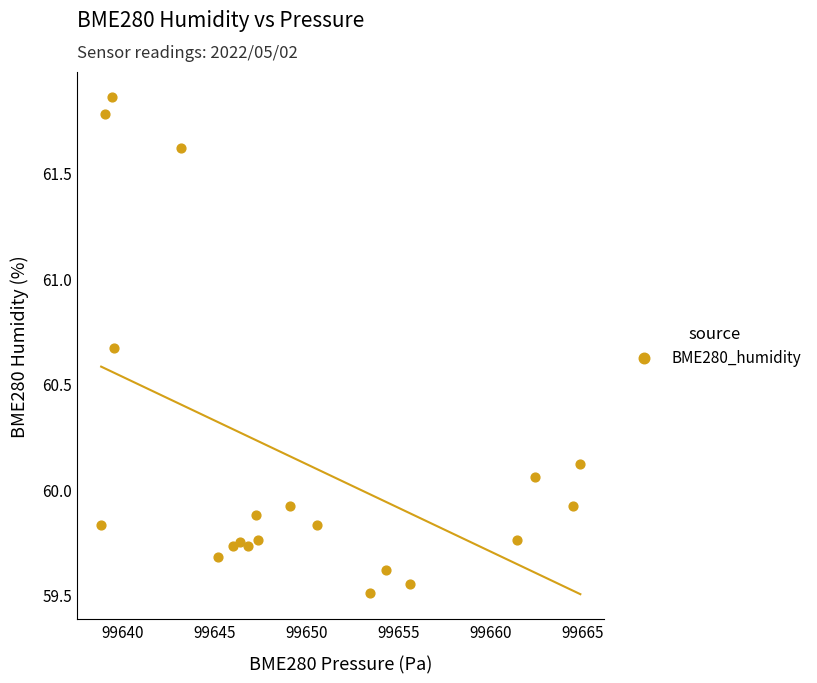

What is the range of X values (max minus min)?

26.1